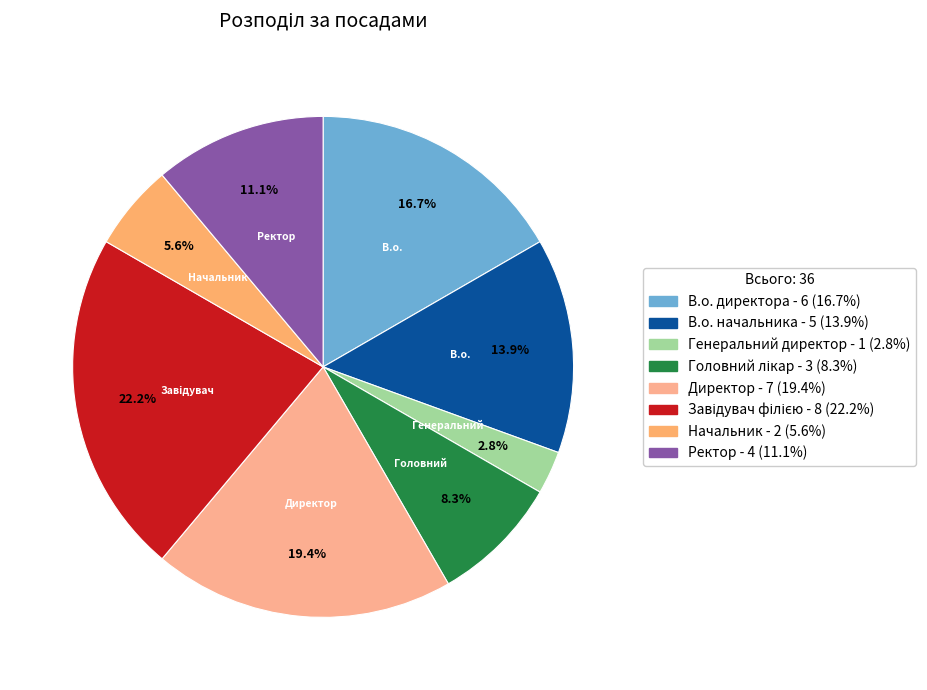

Between Генеральний директор and Ректор, which is larger?

Ректор